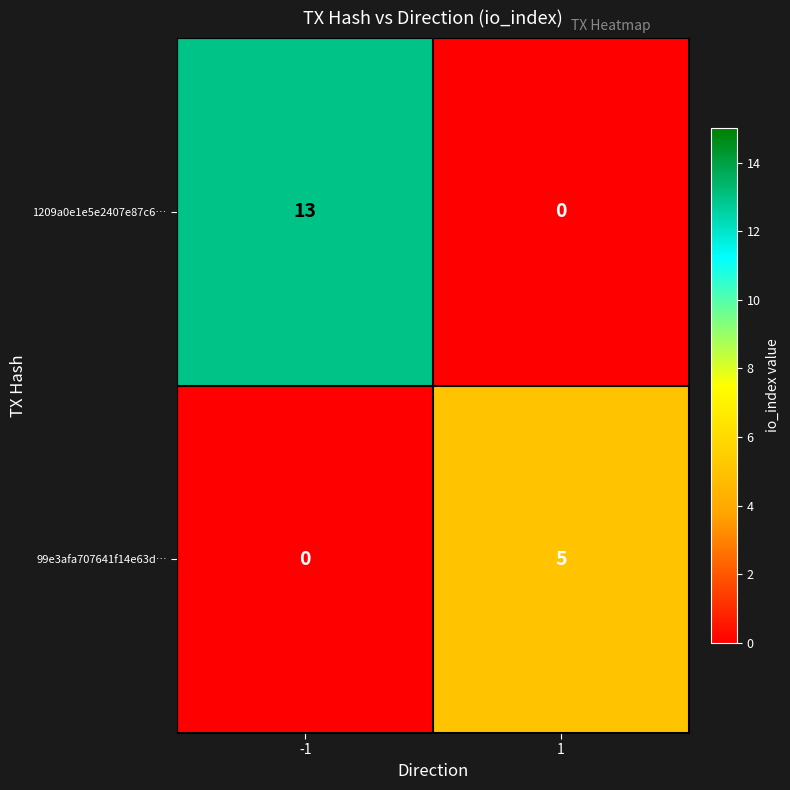

At how many categories does at least one series exceed 10?

1